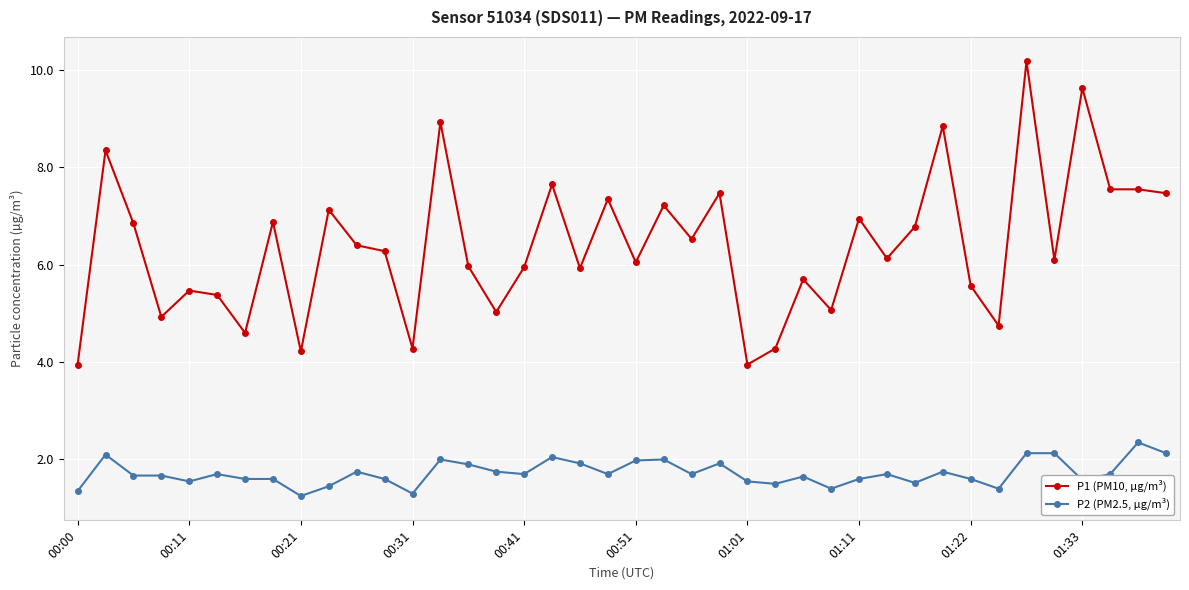

True or false: P2 (PM2.5, µg/m³) has more than 0 points higher than both neighbors.

True